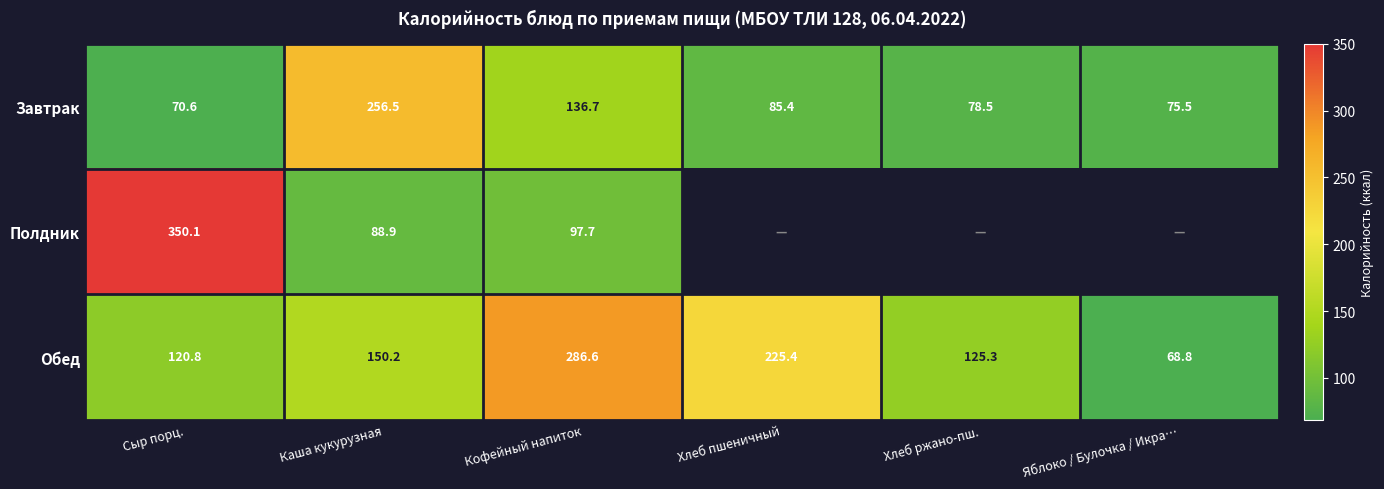

Where is Завтрак nearest to the value 163?

Кофейный напиток